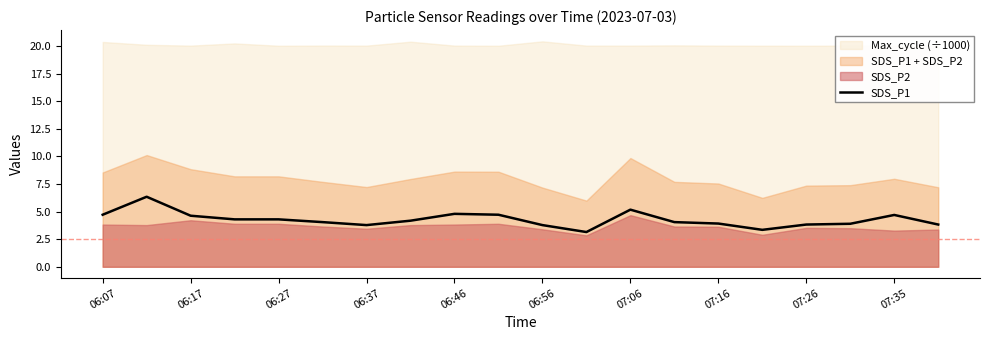

Is it true that SDS_P1 equals 6.8 at 06:37?

False